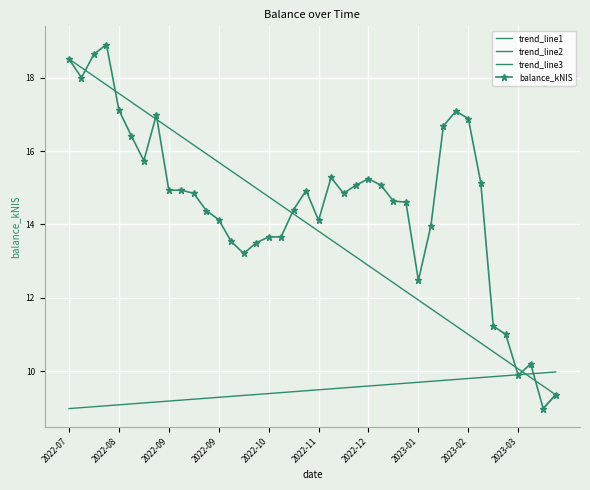

Rank the categories by value from highest to lowest.

2022-07-28, 2022-07-21, 2022-07-07, 2022-07-14, 2022-08-04, 2023-02-09, 2022-08-25, 2023-02-16, 2023-02-02, 2022-08-11, 2022-08-18, 2022-12-01, 2022-12-22, 2023-02-23, 2022-12-15, 2022-12-29, 2022-09-08, 2022-09-01, 2022-11-17, 2022-12-08, 2022-09-15, 2023-01-05, 2023-01-12, 2022-11-10, 2022-09-22, 2022-09-29, 2022-11-24, 2023-01-26, 2022-11-03, 2022-10-27, 2022-10-06, 2022-10-20, 2022-10-13, 2023-01-19, 2023-03-02, 2023-03-09, 2023-03-23, 2023-03-16, 2023-04-04, 2023-03-30